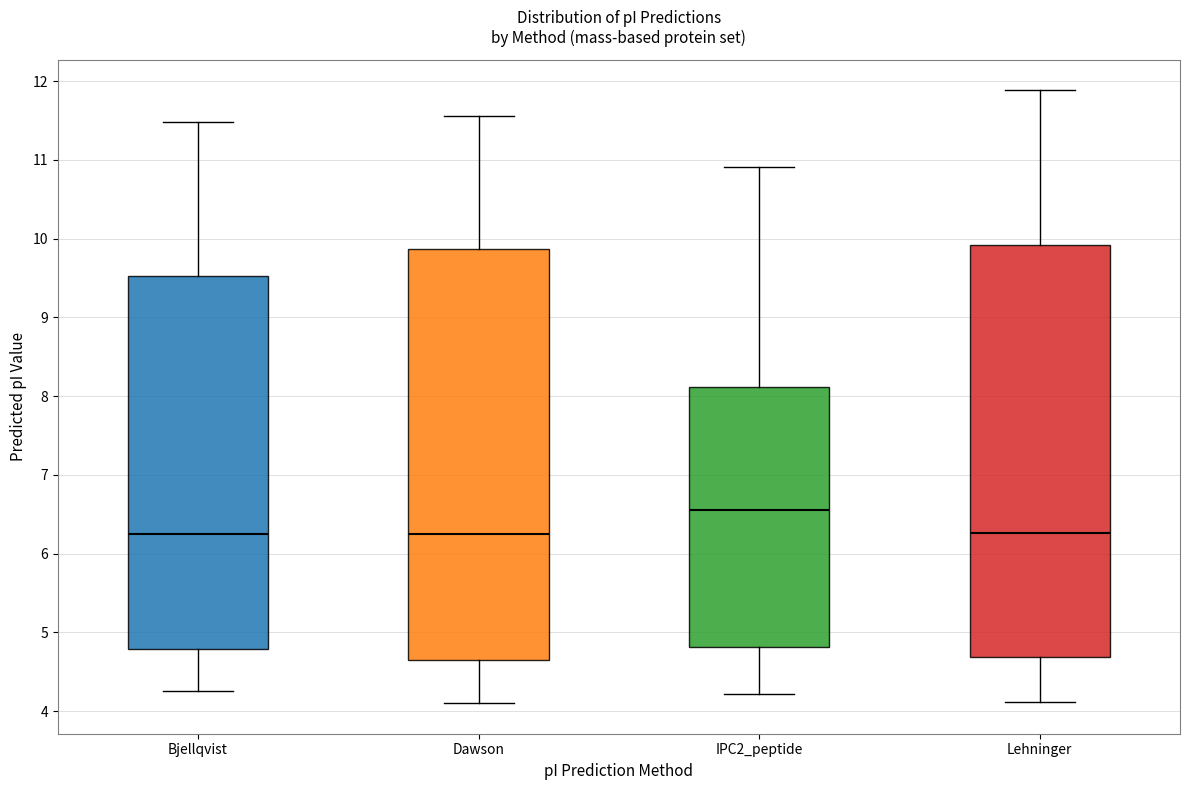

Reading left to right, read every box against the y-axis: the position of its median line, the range the box covers, and the ends of its whiskers. The values are not printed on the chart, so give them approximately, as read against the axis.

Bjellqvist: median 6.3, box 4.8 to 9.5, whiskers 4.3 to 11.5
Dawson: median 6.3, box 4.6 to 9.9, whiskers 4.1 to 11.6
IPC2_peptide: median 6.6, box 4.8 to 8.1, whiskers 4.2 to 10.9
Lehninger: median 6.3, box 4.7 to 9.9, whiskers 4.1 to 11.9